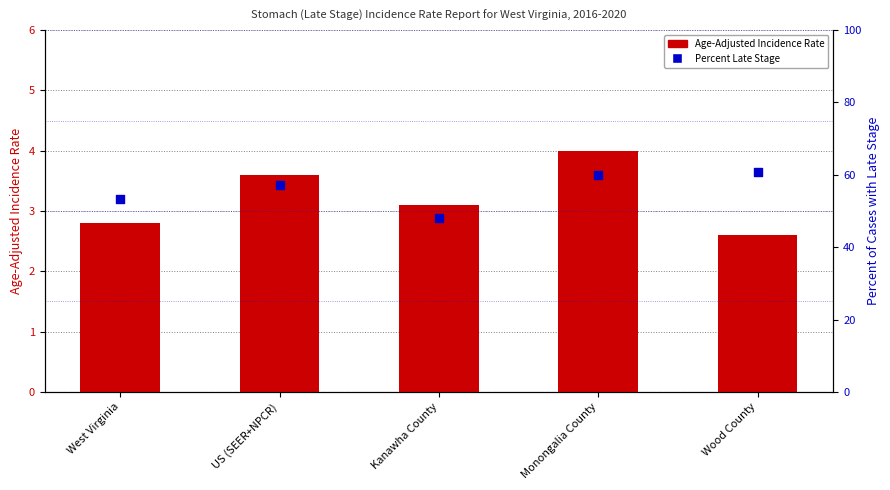

Is the value of Age-Adjusted Incidence Rate at West Virginia greater than the value of Percent Late Stage at Kanawha County?

No